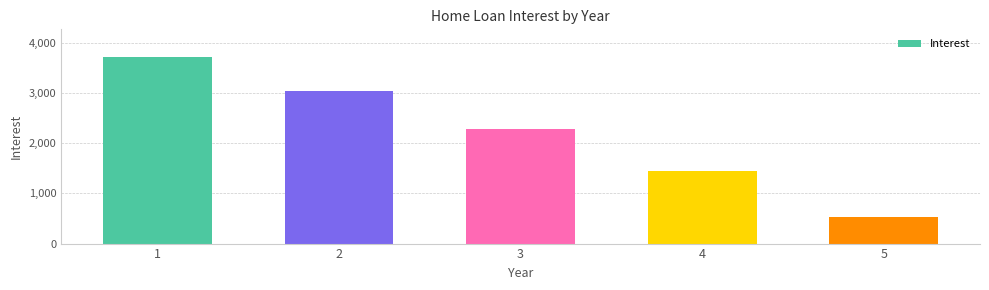

What is the maximum value shown in the chart?

3707.9